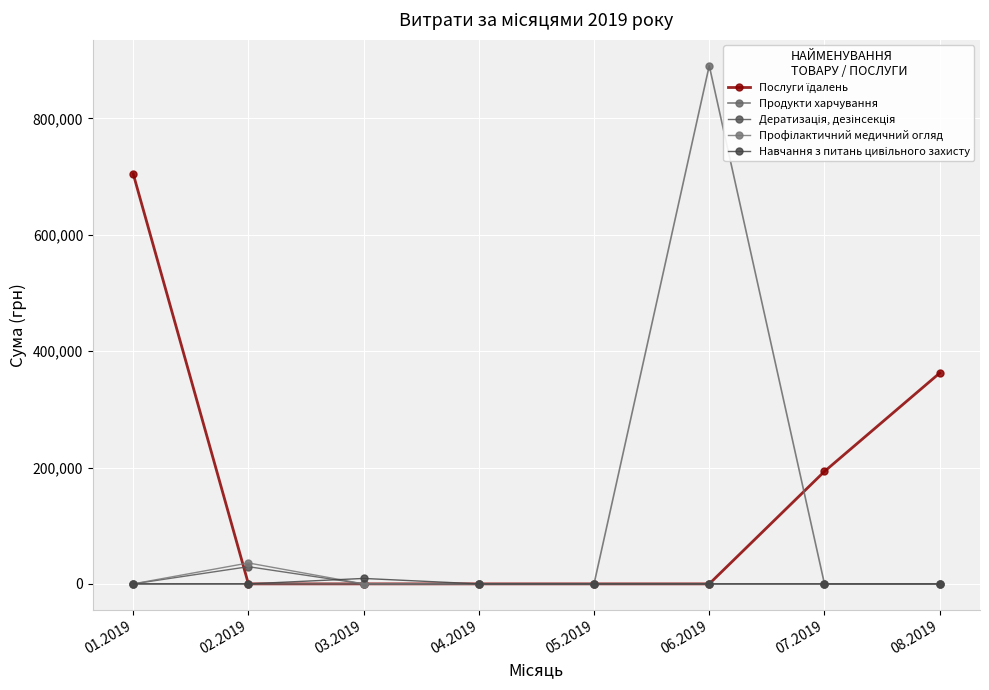

Rank the series by their maximum value, from highest to lowest.

Продукти харчування, Послуги їдалень, Профілактичний медичний огляд, Дератизація, дезінсекція, Навчання з питань цивiльного захисту